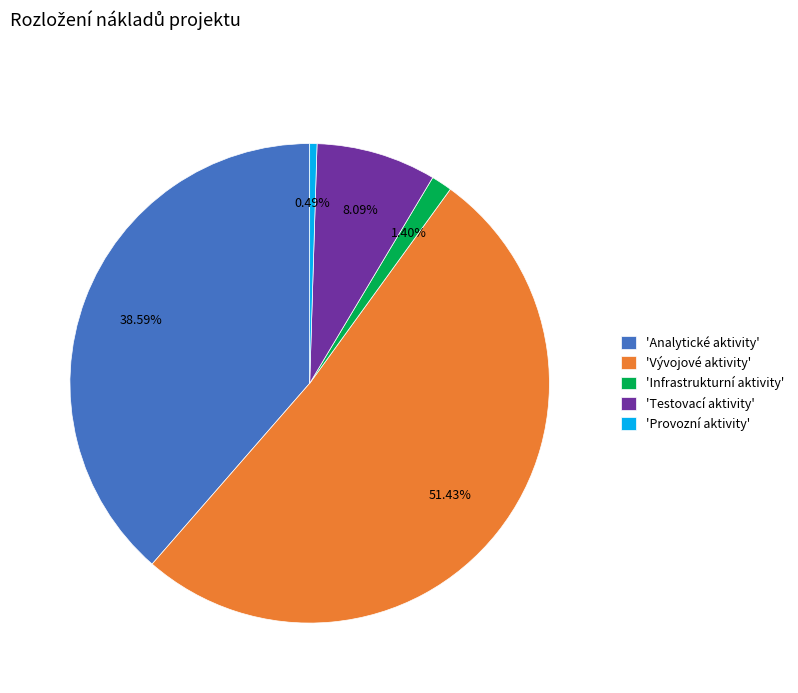

Which has a higher value, 'Infrastrukturní aktivity' or 'Analytické aktivity'?

'Analytické aktivity'